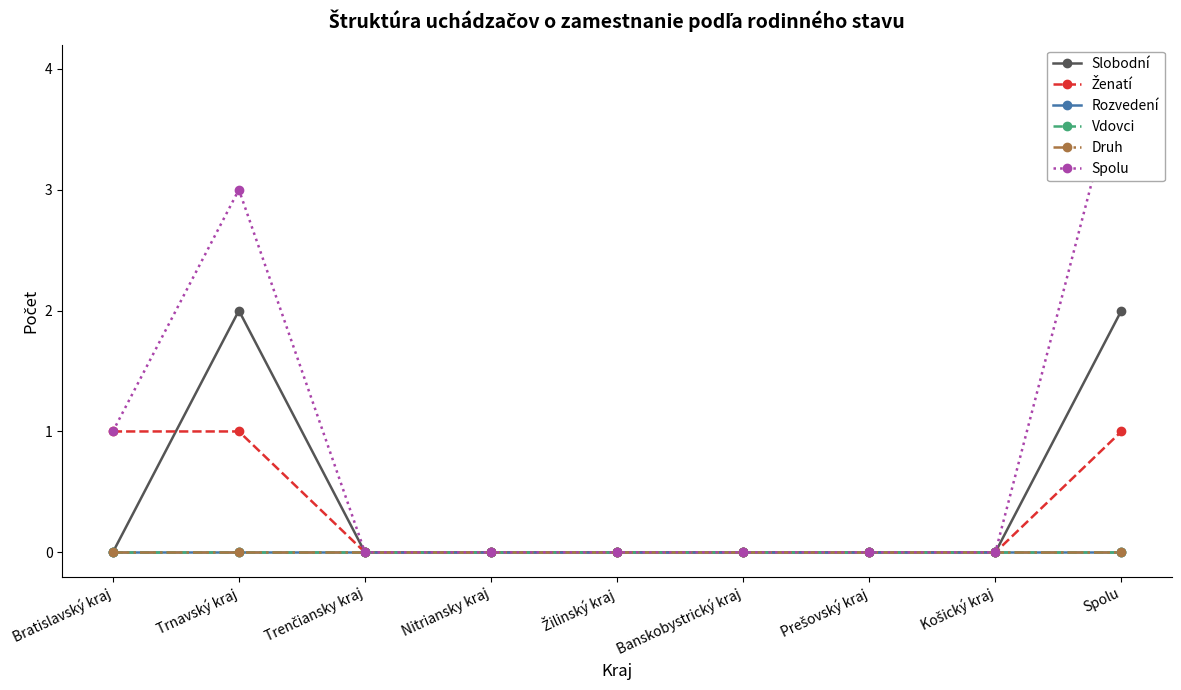

Rank the series at Prešovský kraj from highest to lowest value.

Slobodní, Ženatí, Rozvedení, Vdovci, Druh, Spolu